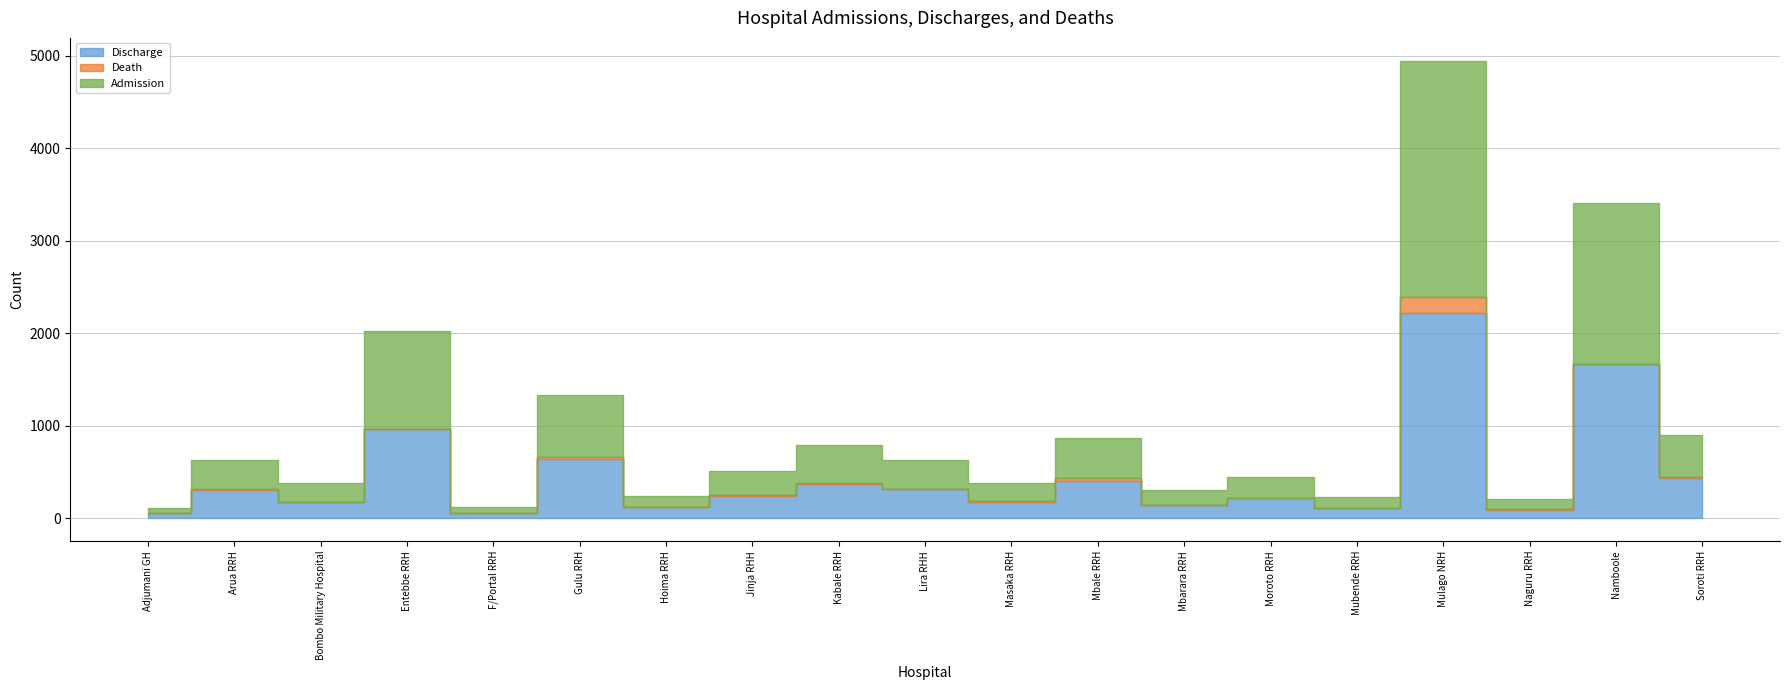

Where does the Death series first go above 5?

Gulu RRH